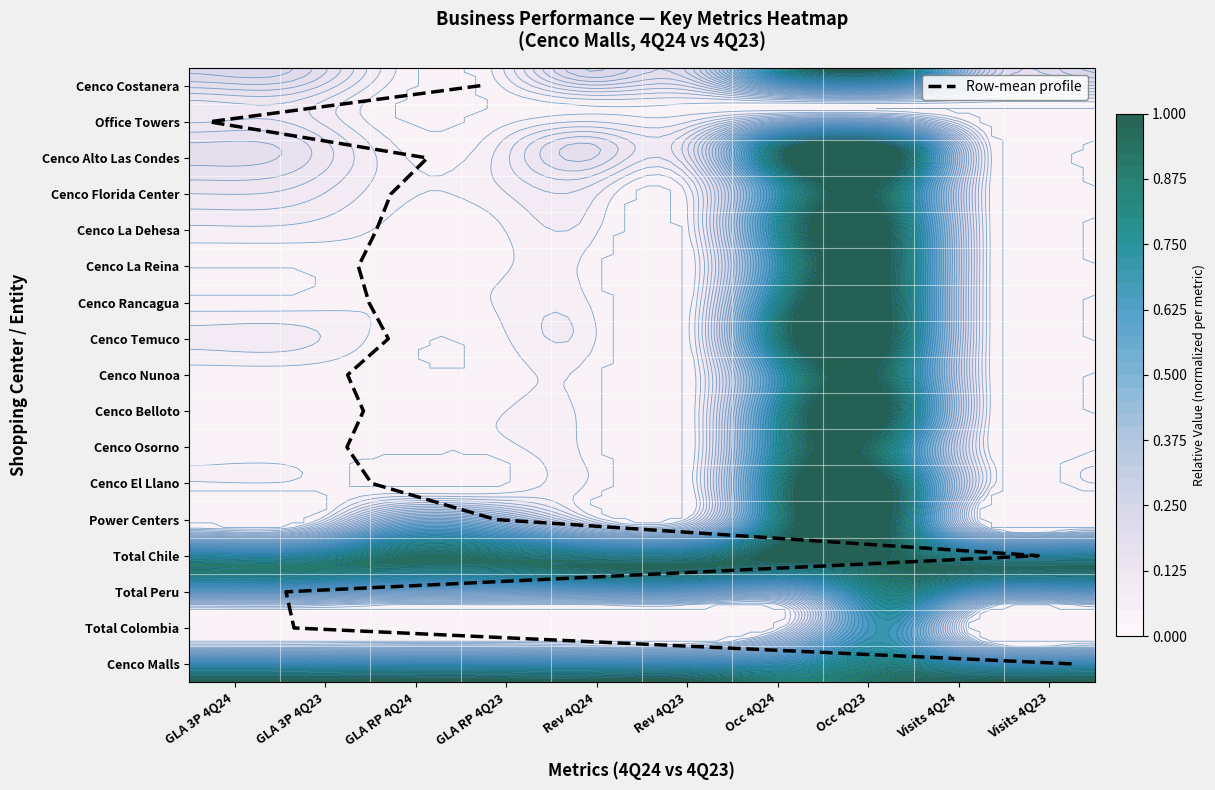

How many data points does each series have?

17